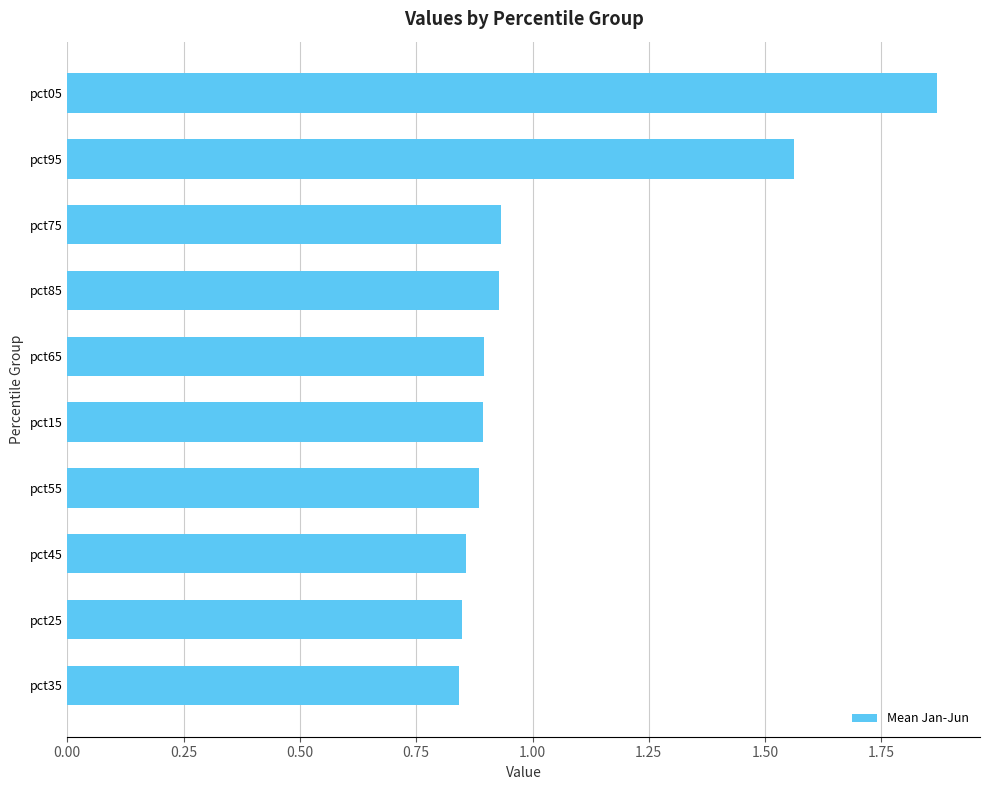

Between pct45 and pct85, which is larger?

pct85